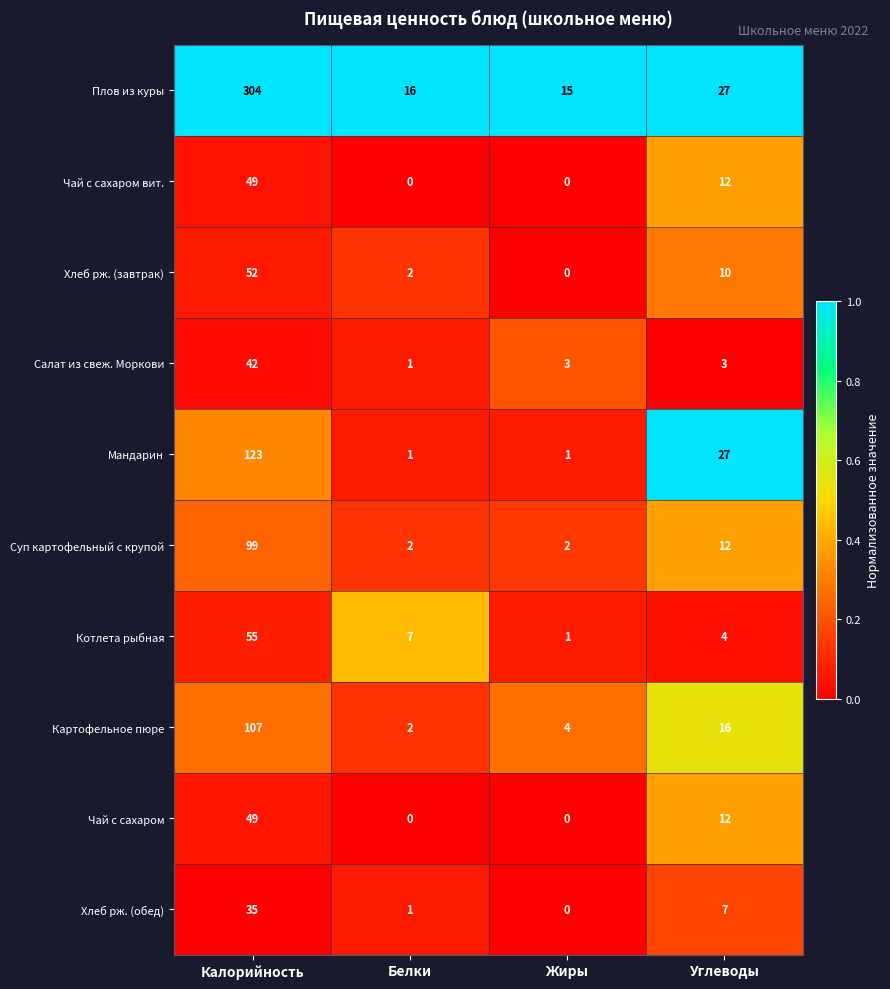

How many Чай с сахаром values are between 0 and 49?

4